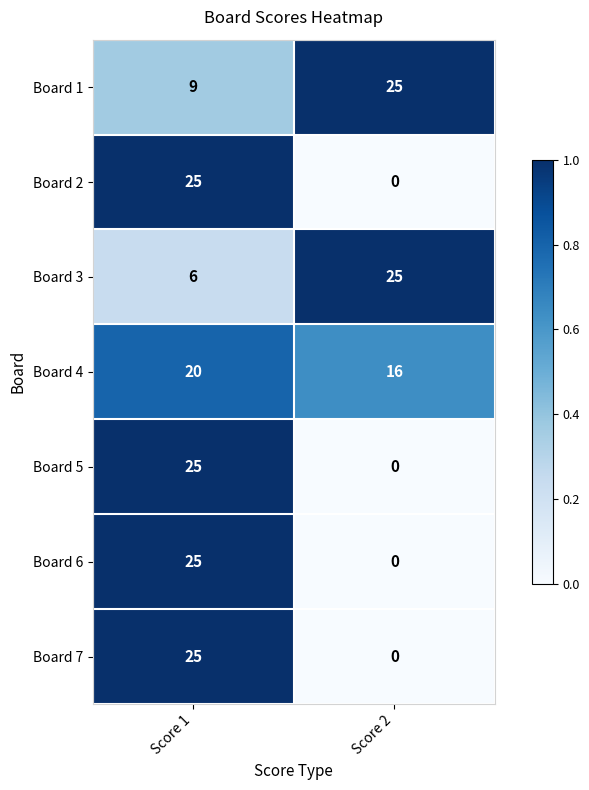

What is the greatest value displayed?

25